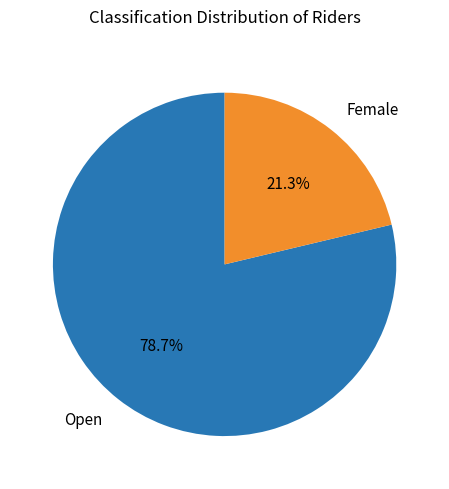

What is the ratio of the value at Female to the value at Open?

0.3